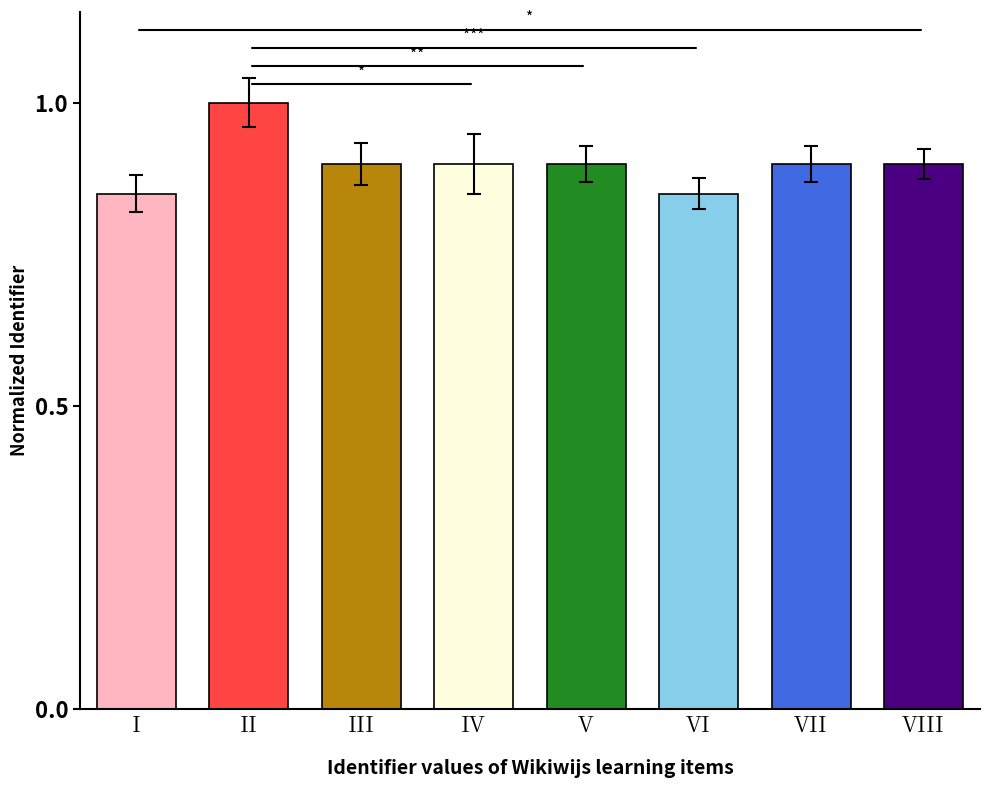

How many distinct data groups are displayed?

1